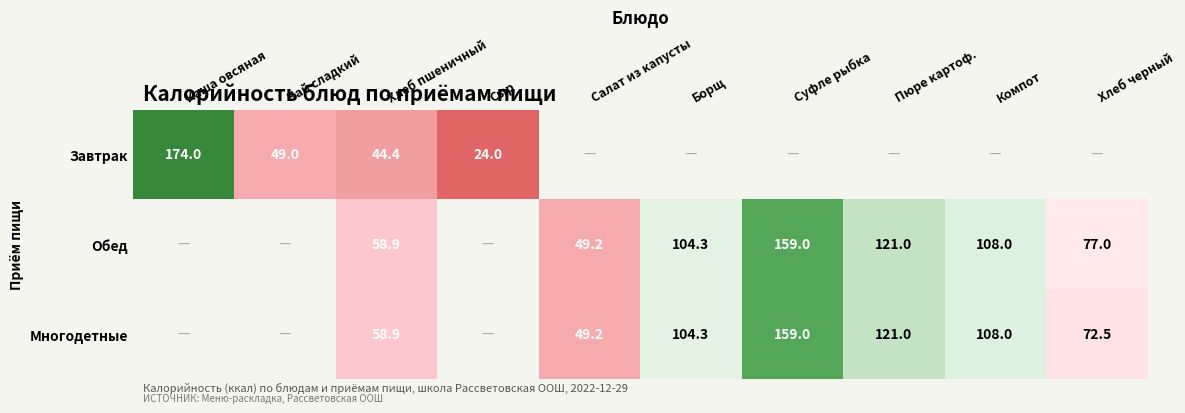

The Завтрак series shows 22.7 at Хлеб пшеничный. True or false?

False